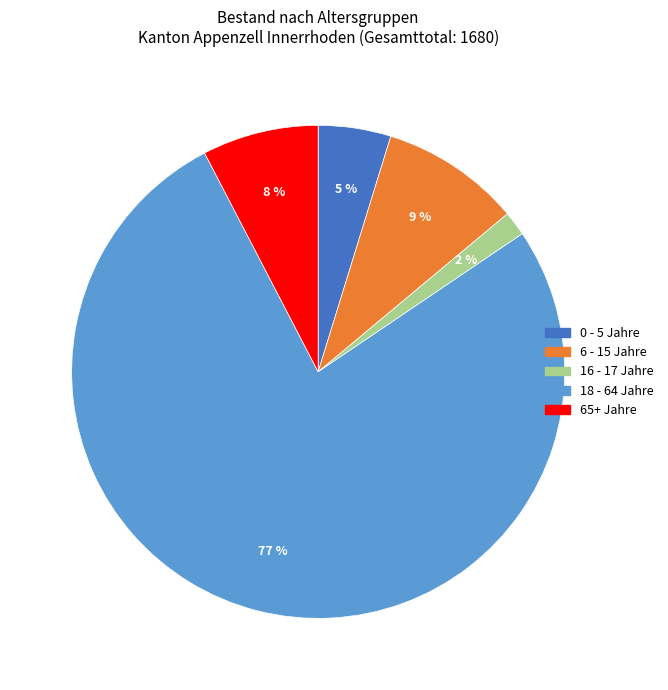

To the nearest percent, what is the average slice percentage?

20%